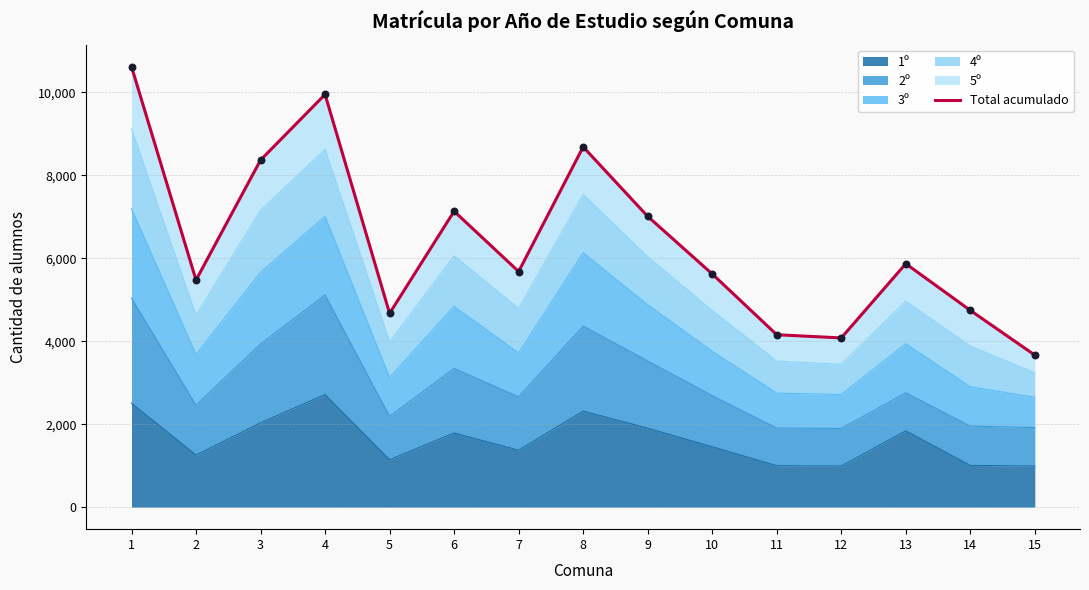

What is the change in value from 4 to 7?

-4270